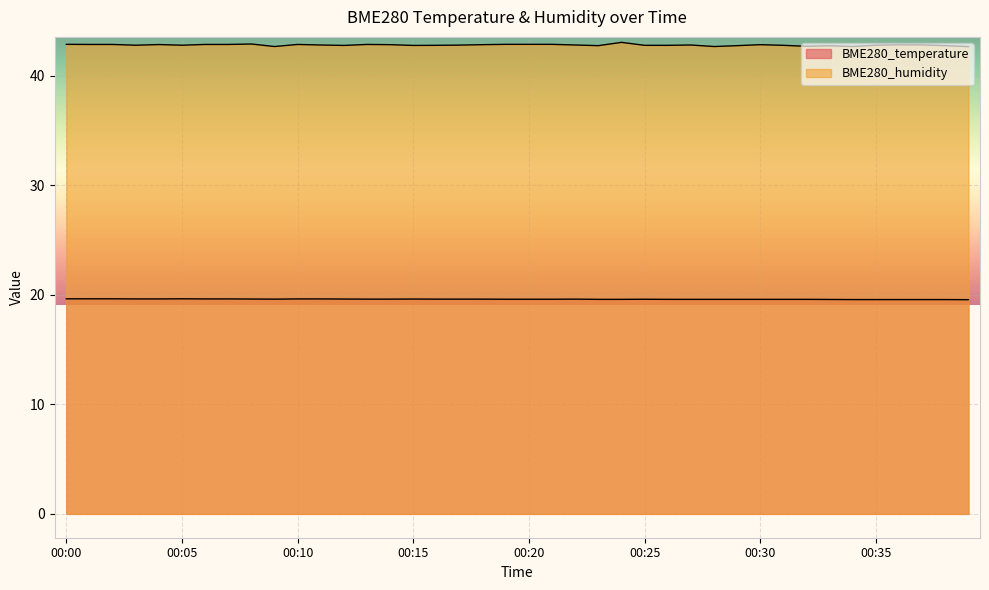

Which has a higher value, 00:26 or 00:17?

00:17